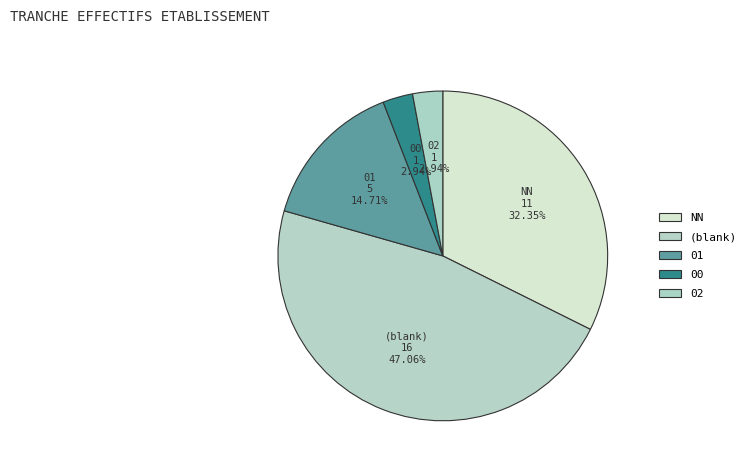

Does 01 account for over 50% of the chart?

No